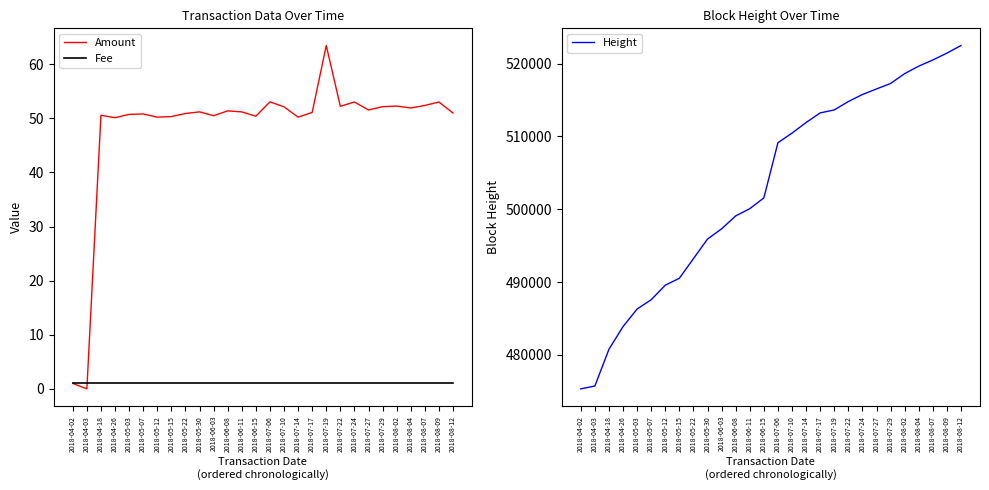

List the labels in order of Amount value, smallest first.

2018-04-03, 2018-04-02, 2018-04-26, 2018-05-12, 2018-07-14, 2018-05-15, 2018-06-15, 2018-06-03, 2018-04-18, 2018-05-03, 2018-05-07, 2018-05-22, 2018-08-12, 2018-07-17, 2018-06-11, 2018-05-30, 2018-06-08, 2018-07-27, 2018-08-04, 2018-07-10, 2018-07-29, 2018-07-22, 2018-08-02, 2018-08-07, 2018-08-09, 2018-07-24, 2018-07-06, 2018-07-19